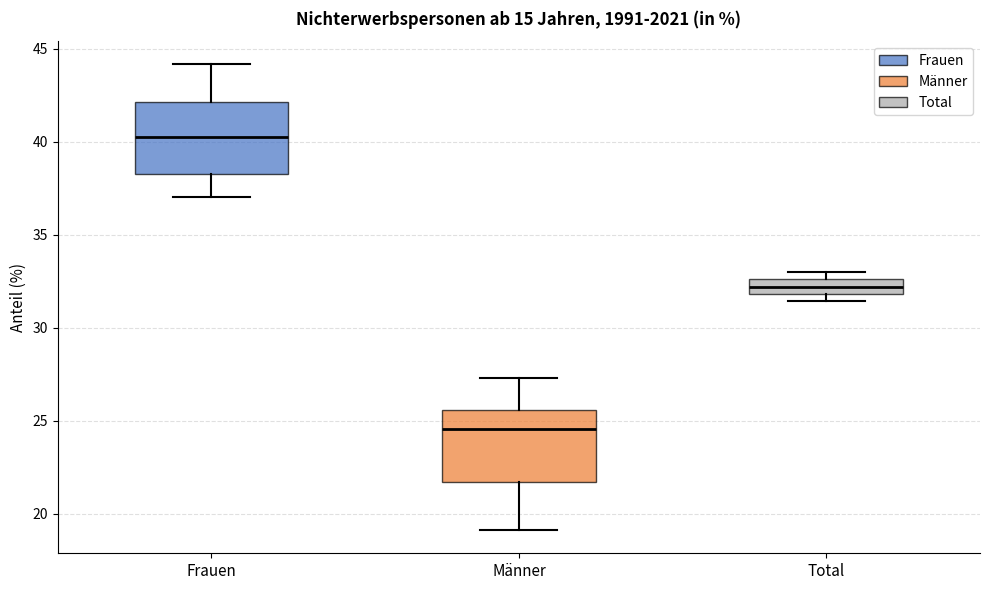

Which box has the lowest median line?

Männer